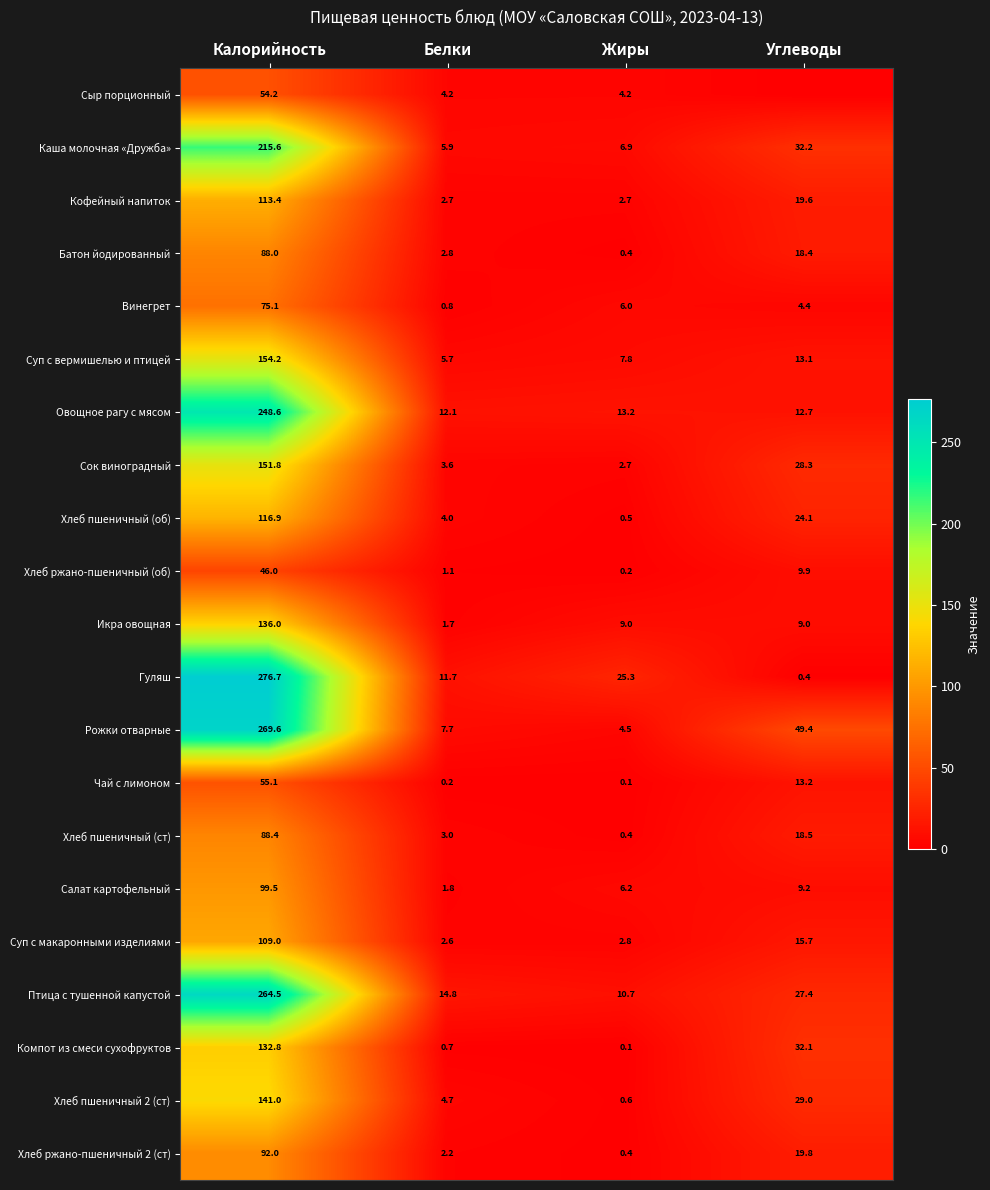

What is the greatest value displayed?

276.7